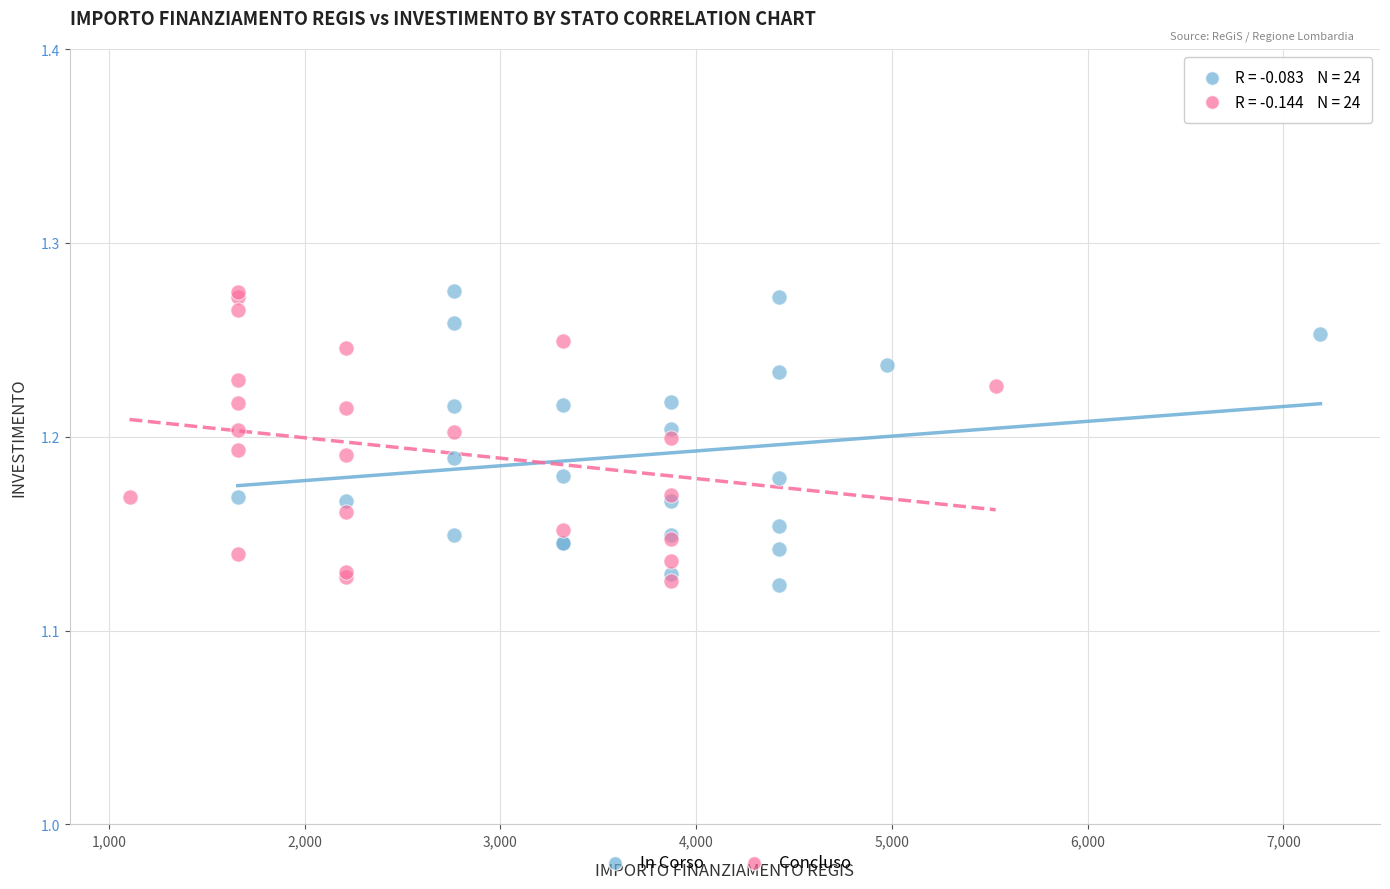

What are all the series names shown in the legend?

In Corso, Concluso